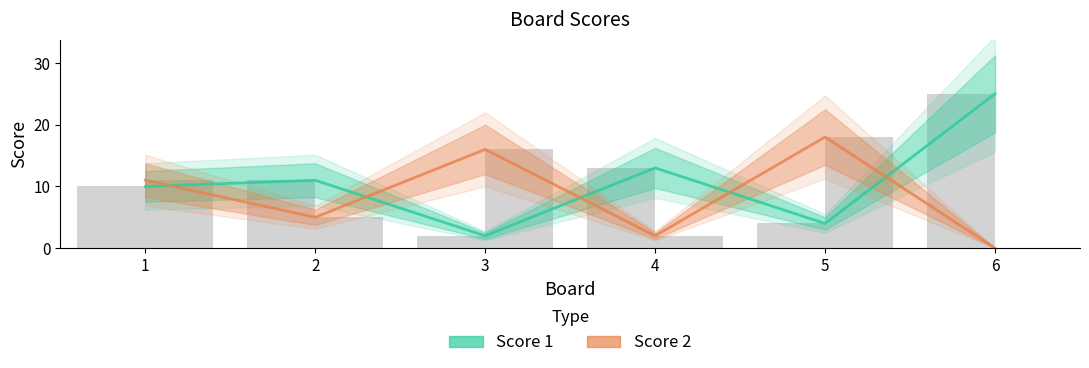

What is the average value of the Score 2 series?

9